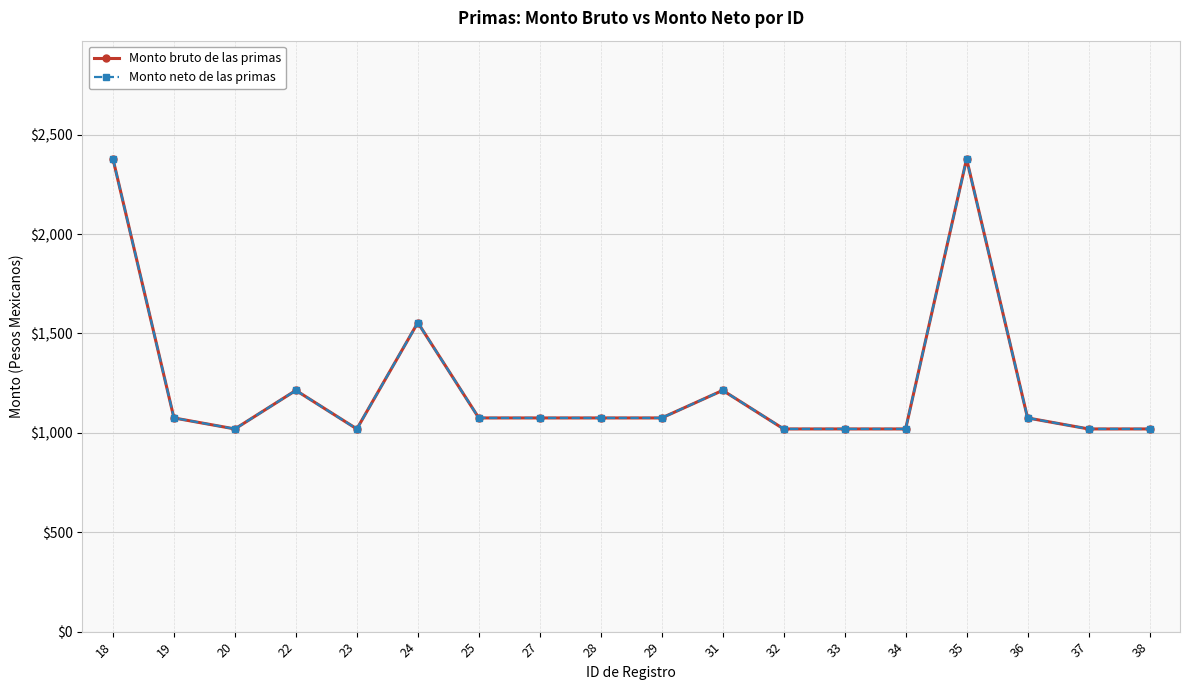

Does the chart have visible grid lines?

Yes